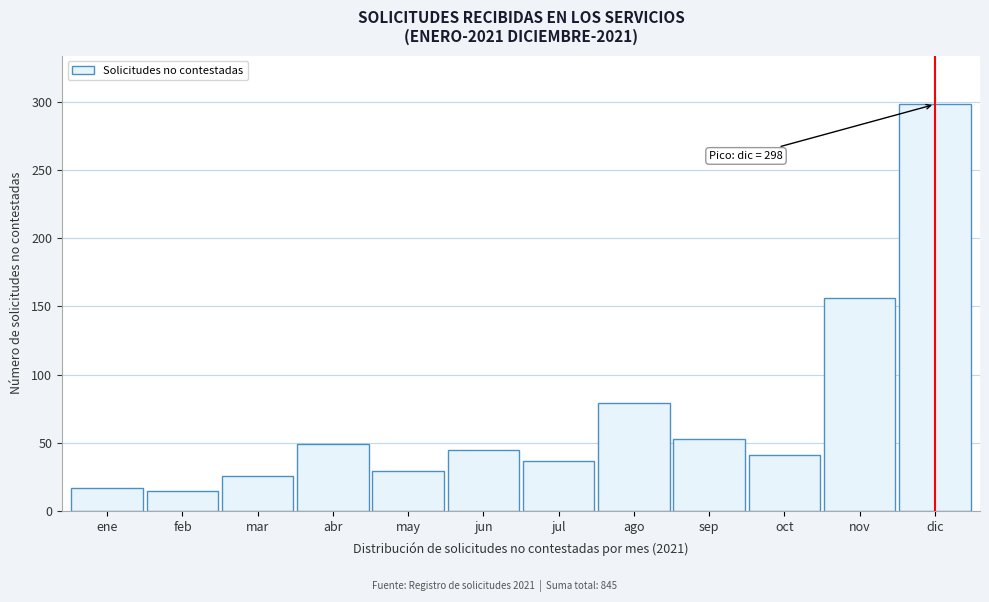

Reading right to left, what are all the values shown in this chart?

dic=298	nov=156	oct=41	sep=53	ago=79	jul=37	jun=45	may=29	abr=49	mar=26	feb=15	ene=17